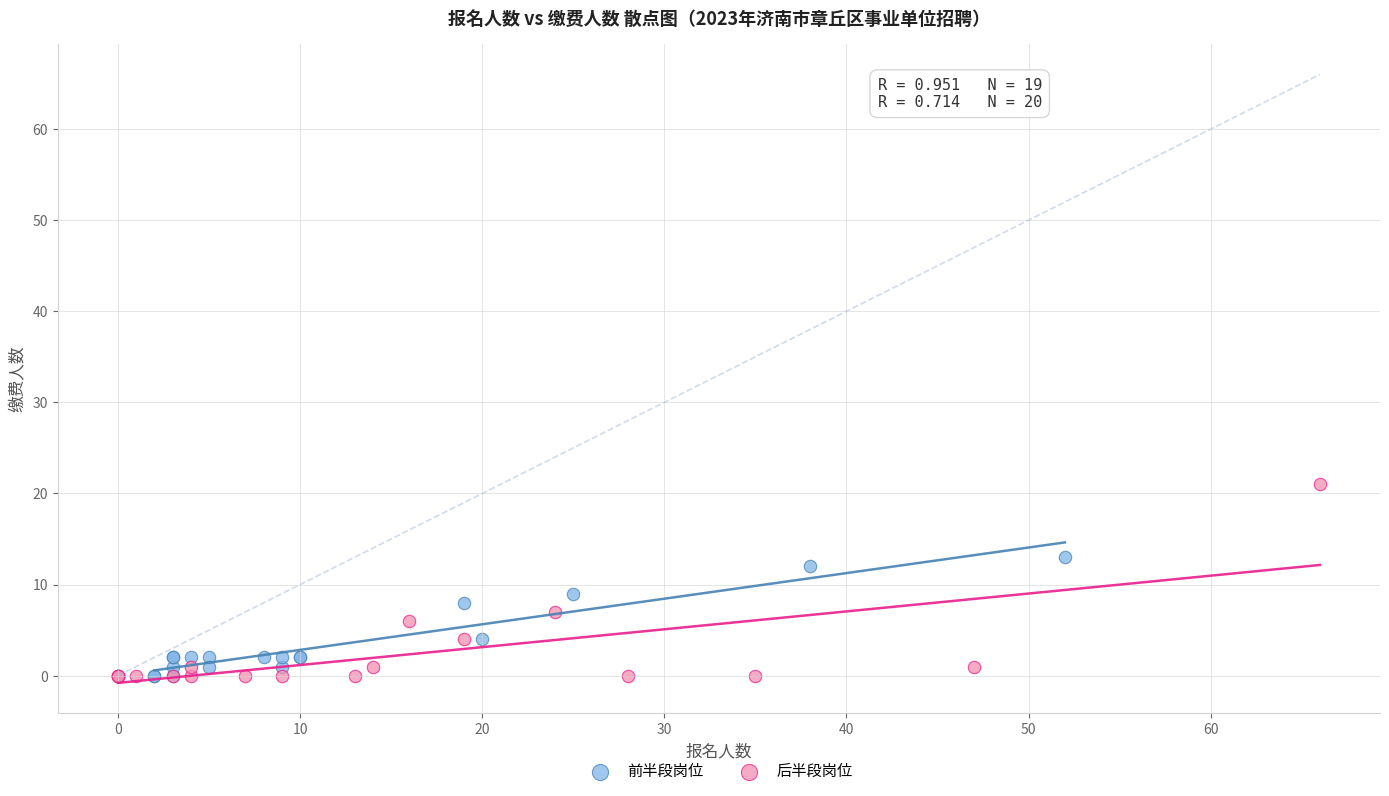

Which series has the largest Y range (max minus min)?

后半段岗位